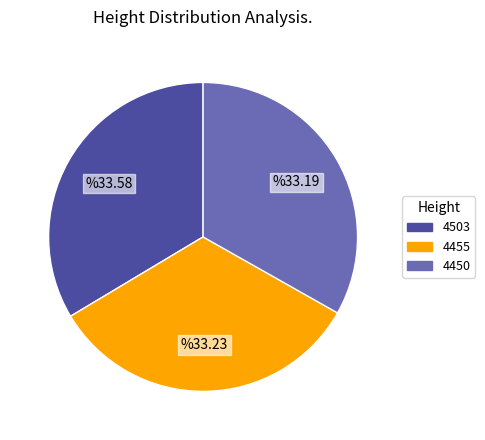

Combined, do 4455 and 4450 account for over 50%?

Yes